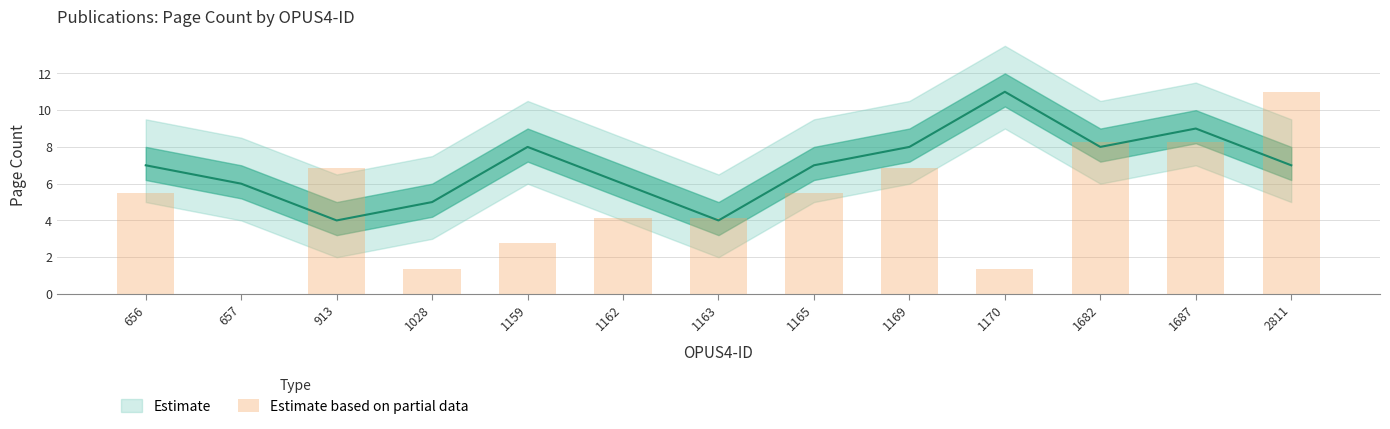

What is the sum of the values at 1169 and 913?

13.8